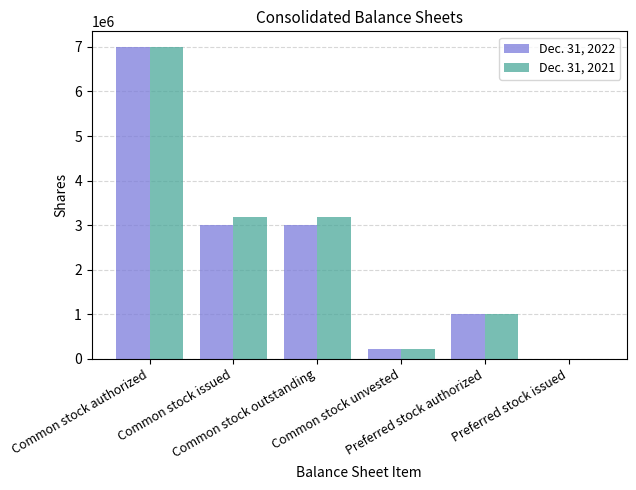

What is the sum of all Dec. 31, 2022 values?

14240373